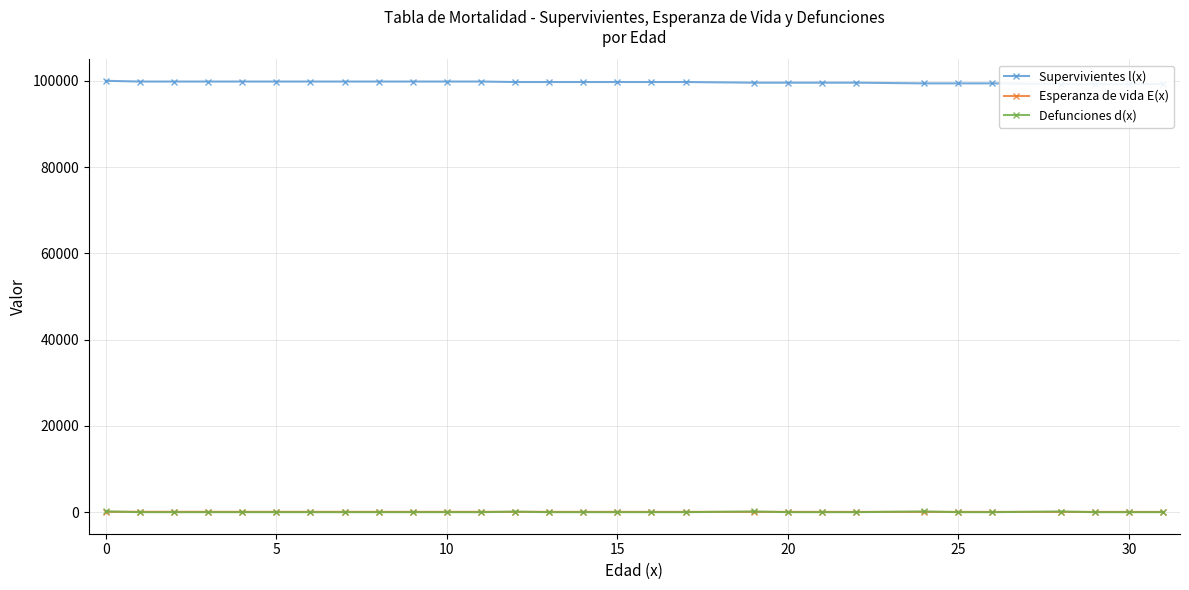

Does the chart have visible grid lines?

Yes